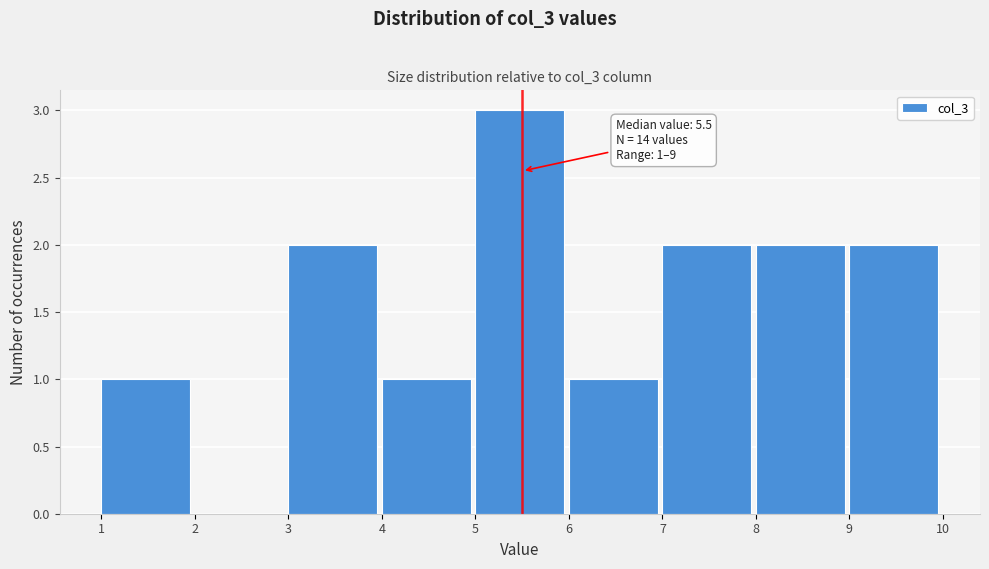

Which range on the x-axis has the tallest bar?

5 to 6